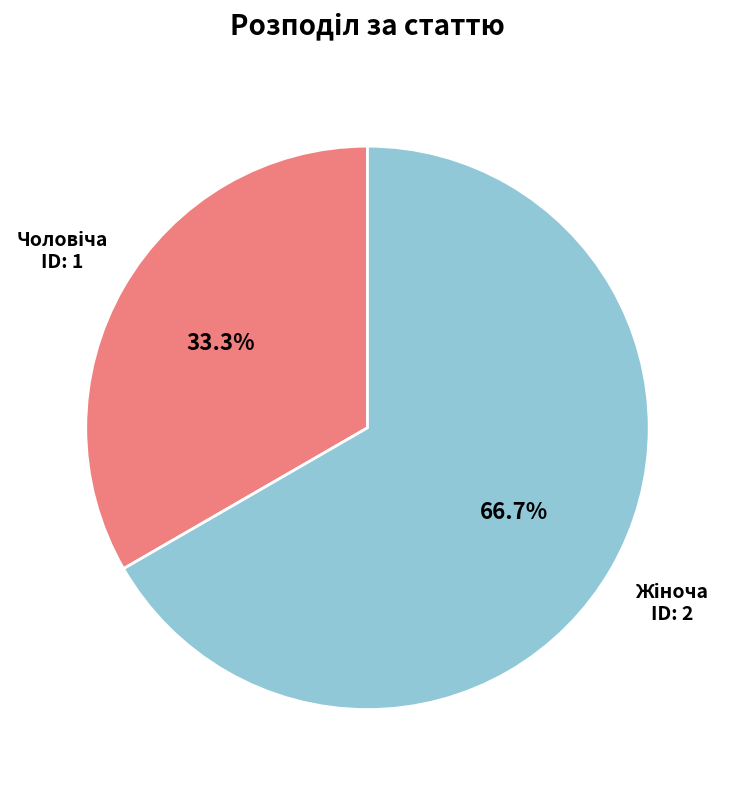

How many segments does this pie chart have?

2